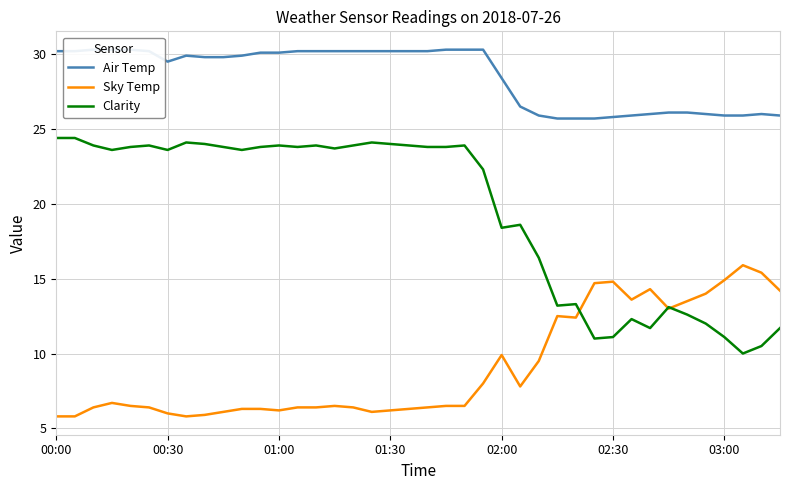

What is the difference between the Clarity values at 13 and 17?

0.3